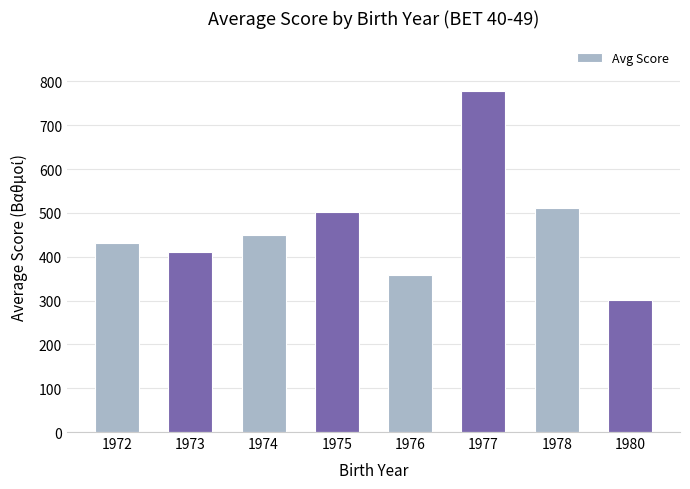

What is the difference between the second highest and minimum values?

211.4